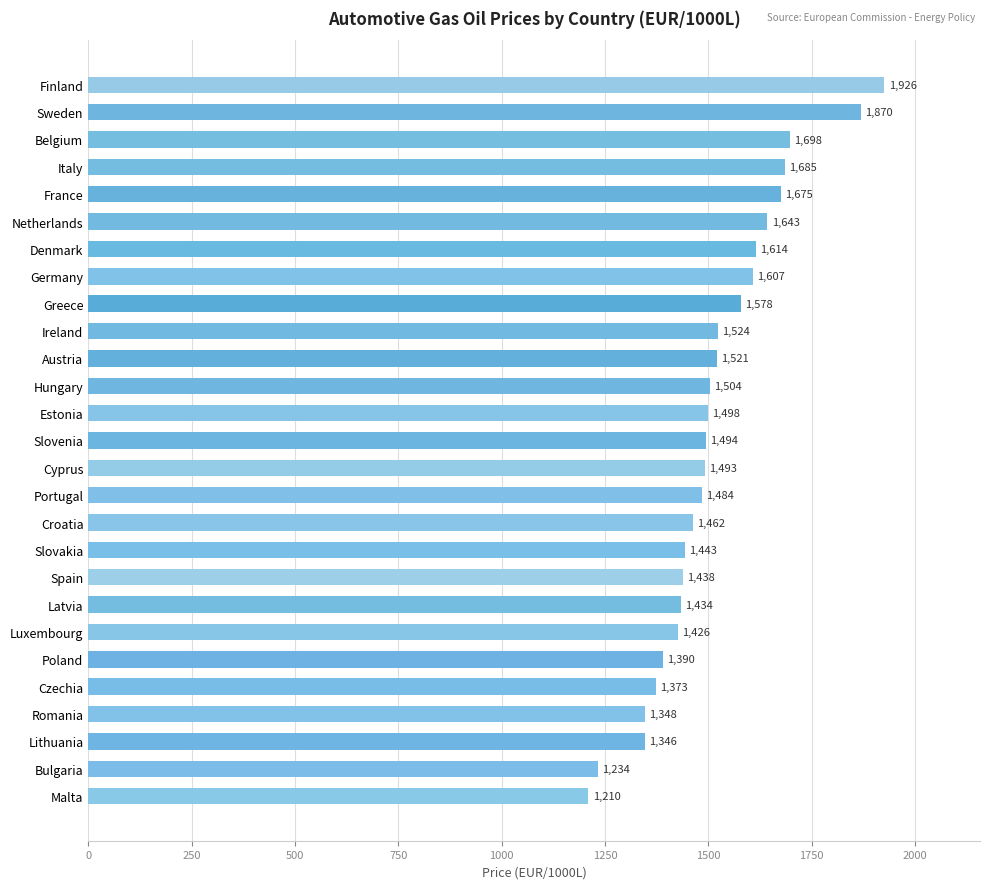

What is the ratio of the value at Poland to the value at Lithuania?

1.0